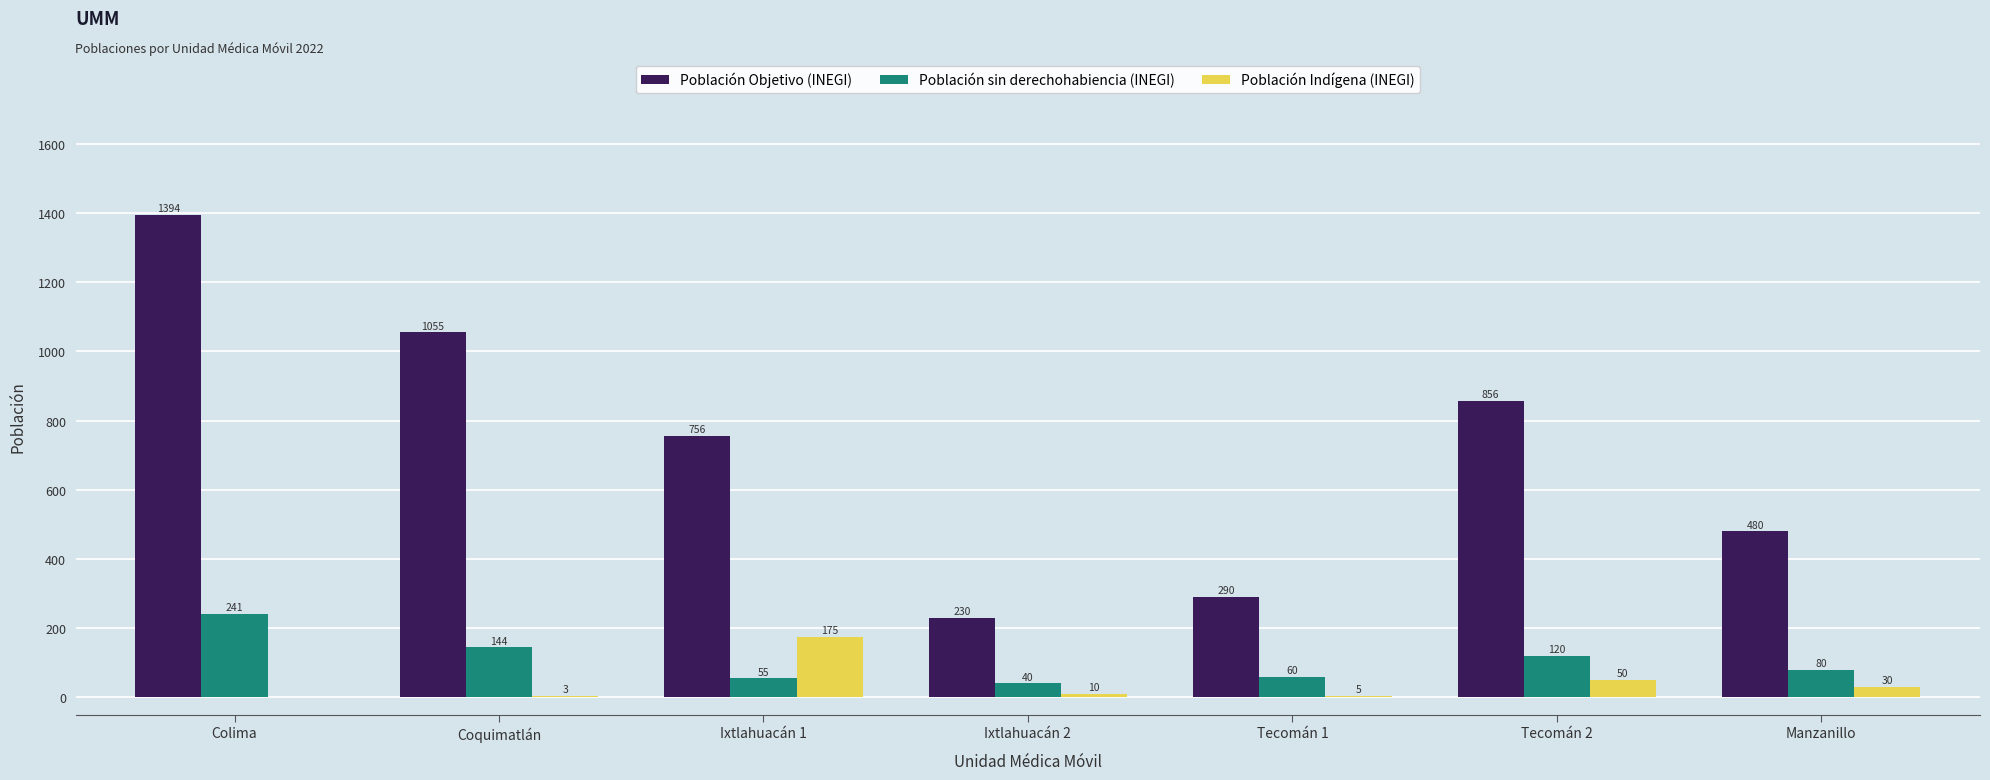

What is the average value of the Población sin derechohabiencia (INEGI) series?

106